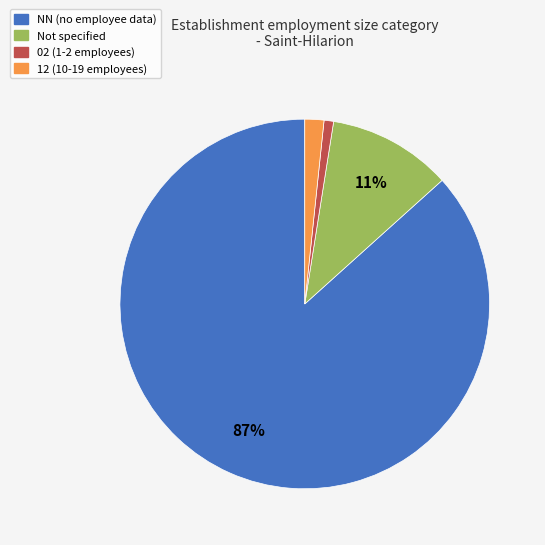

To the nearest percent, what portion does 02 (1-2 employees) represent?

1%